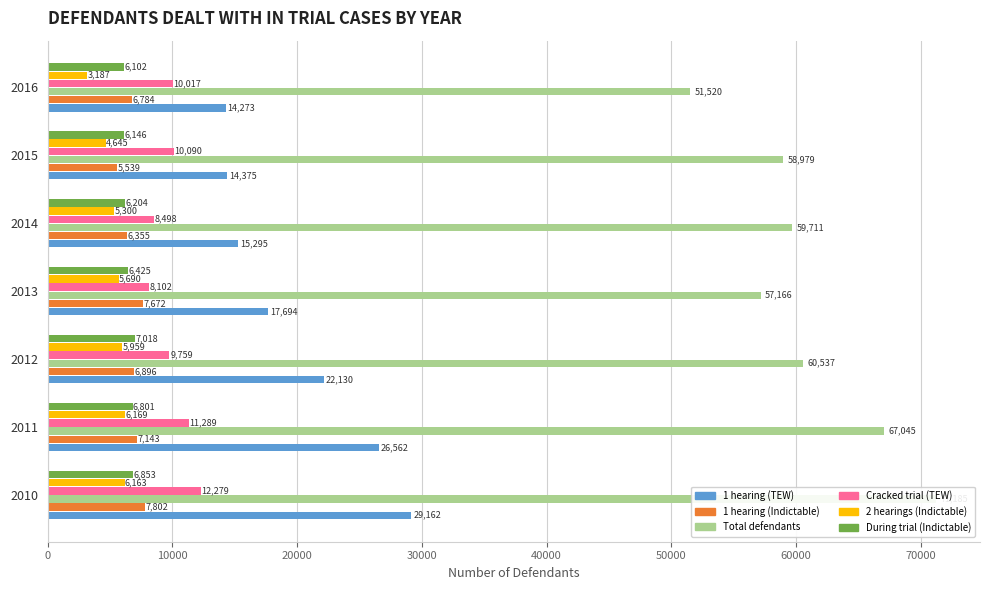

How many values in the 1 hearing (Indictable) series are below 6896?

3